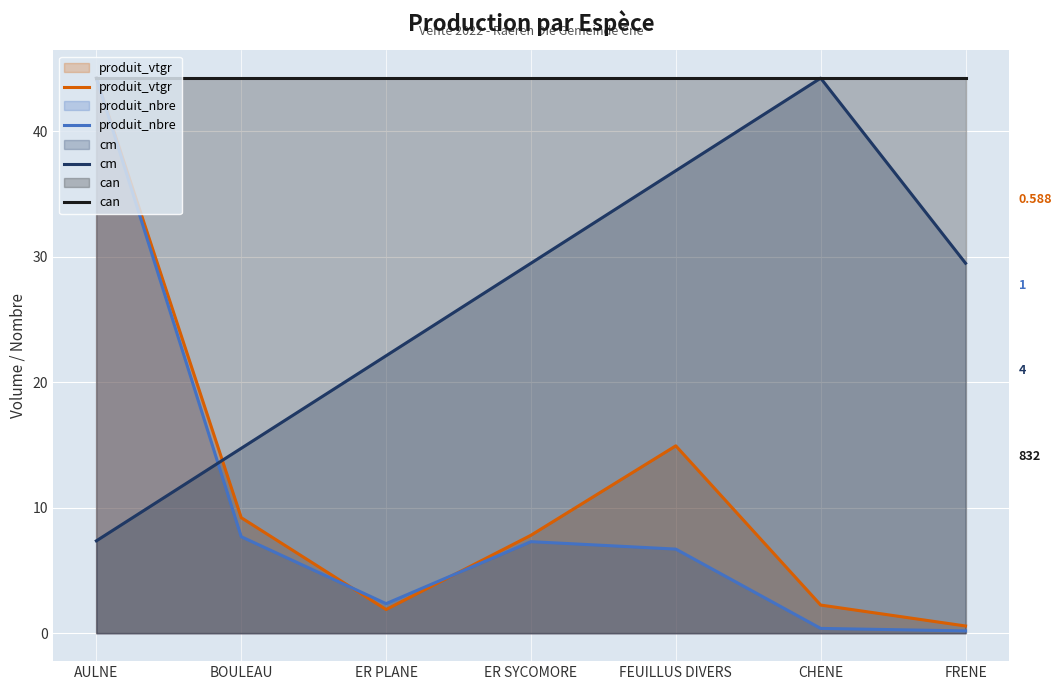

What is the label of the 1st point from the left?

AULNE